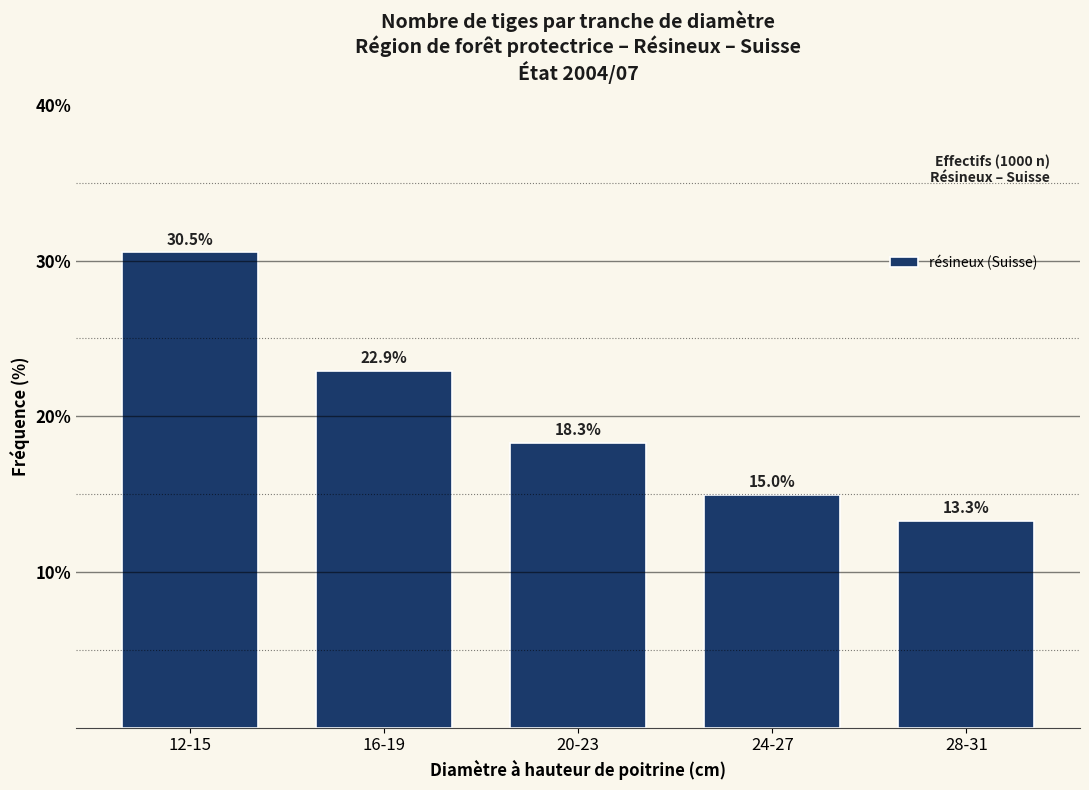

Reading right to left, transcribe all the data shown in this chart.

13.3	15.0	18.3	22.9	30.5